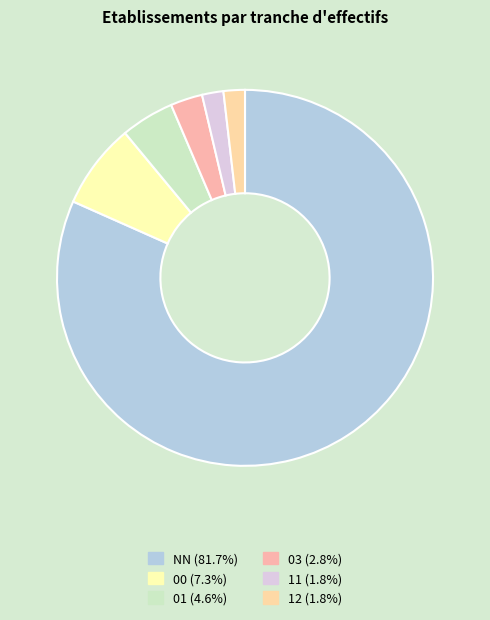

To the nearest percent, what percentage of the pie is NN?

82%